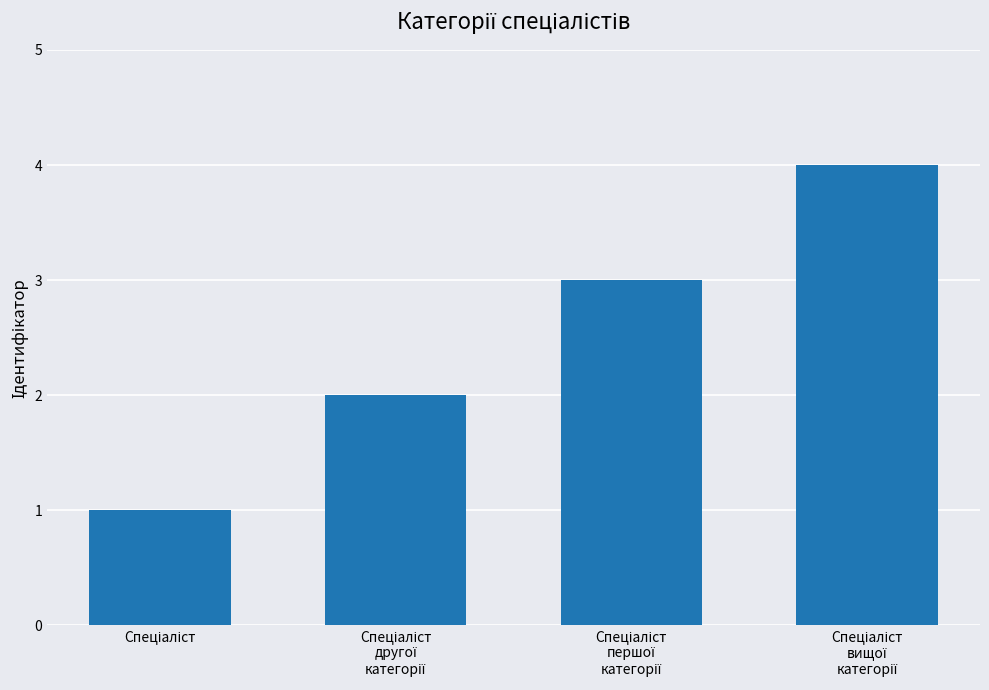

Reading left to right, what are all the values shown in this chart?

1	2	3	4